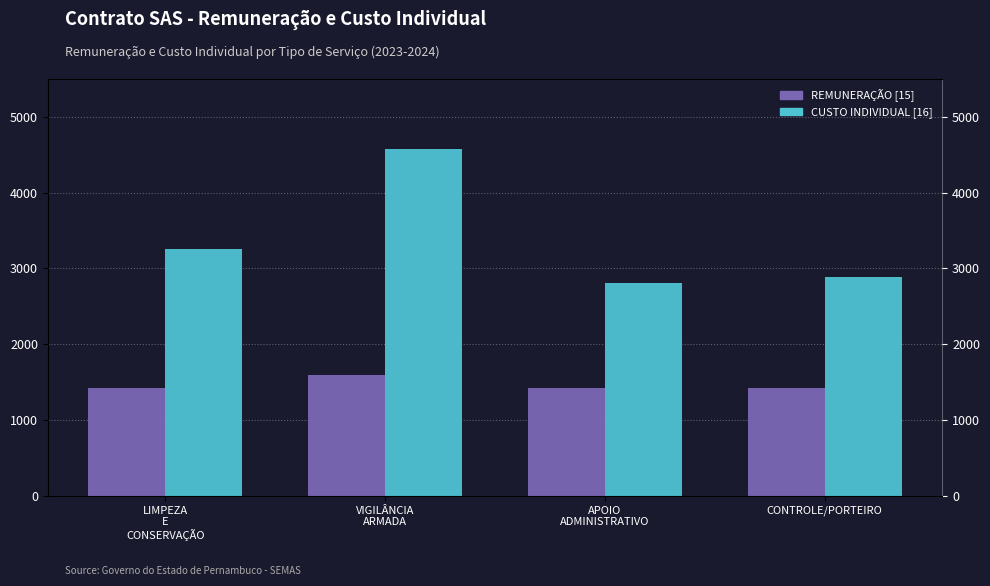

What is the sum of the REMUNERAÇÃO [15] values at CONTROLE/PORTEIRO and LIMPEZA
E
CONSERVAÇÃO?

2846.8